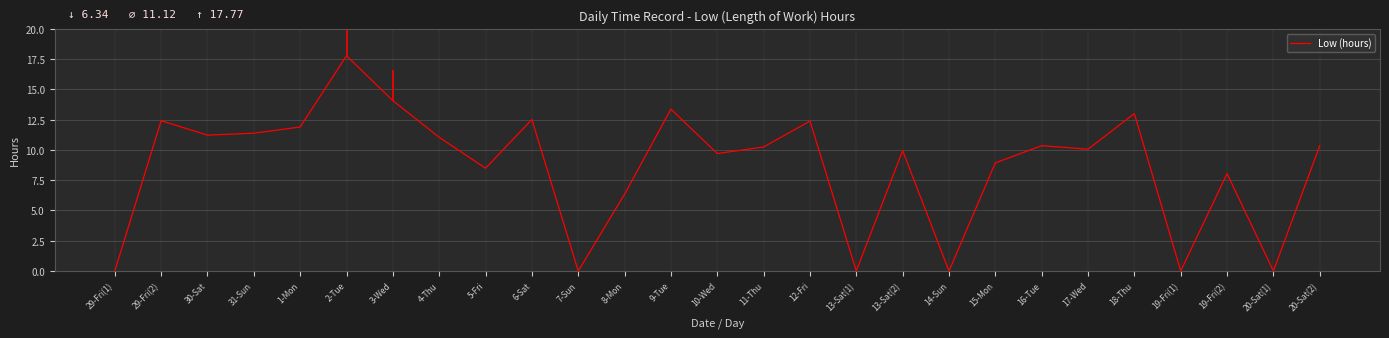

Approximately how many times larger is the value at 5-Fri compared to 30-Sat?

0.8